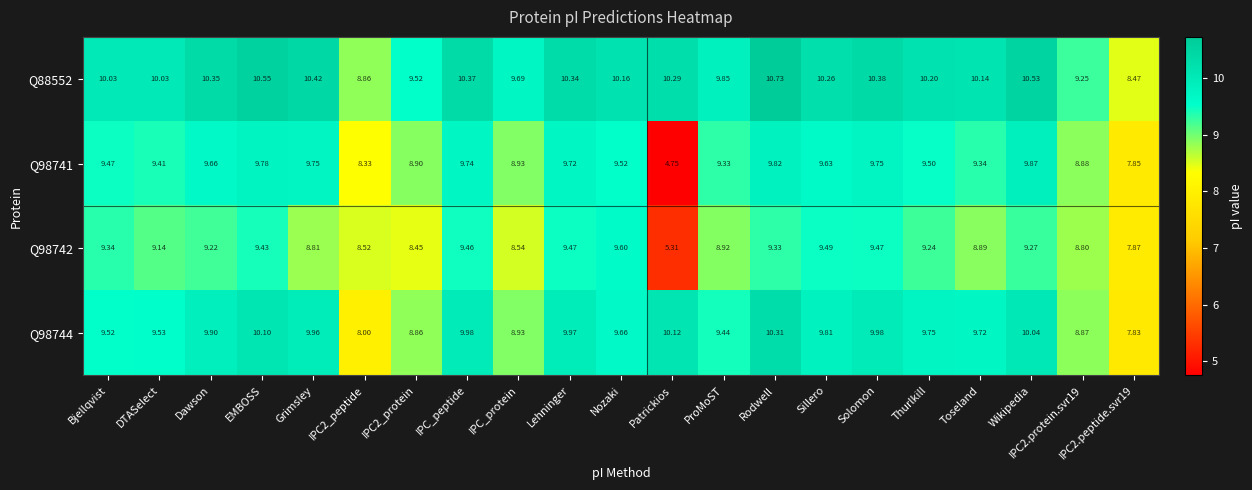

At which label does Q98744 first exceed 9?

Bjellqvist